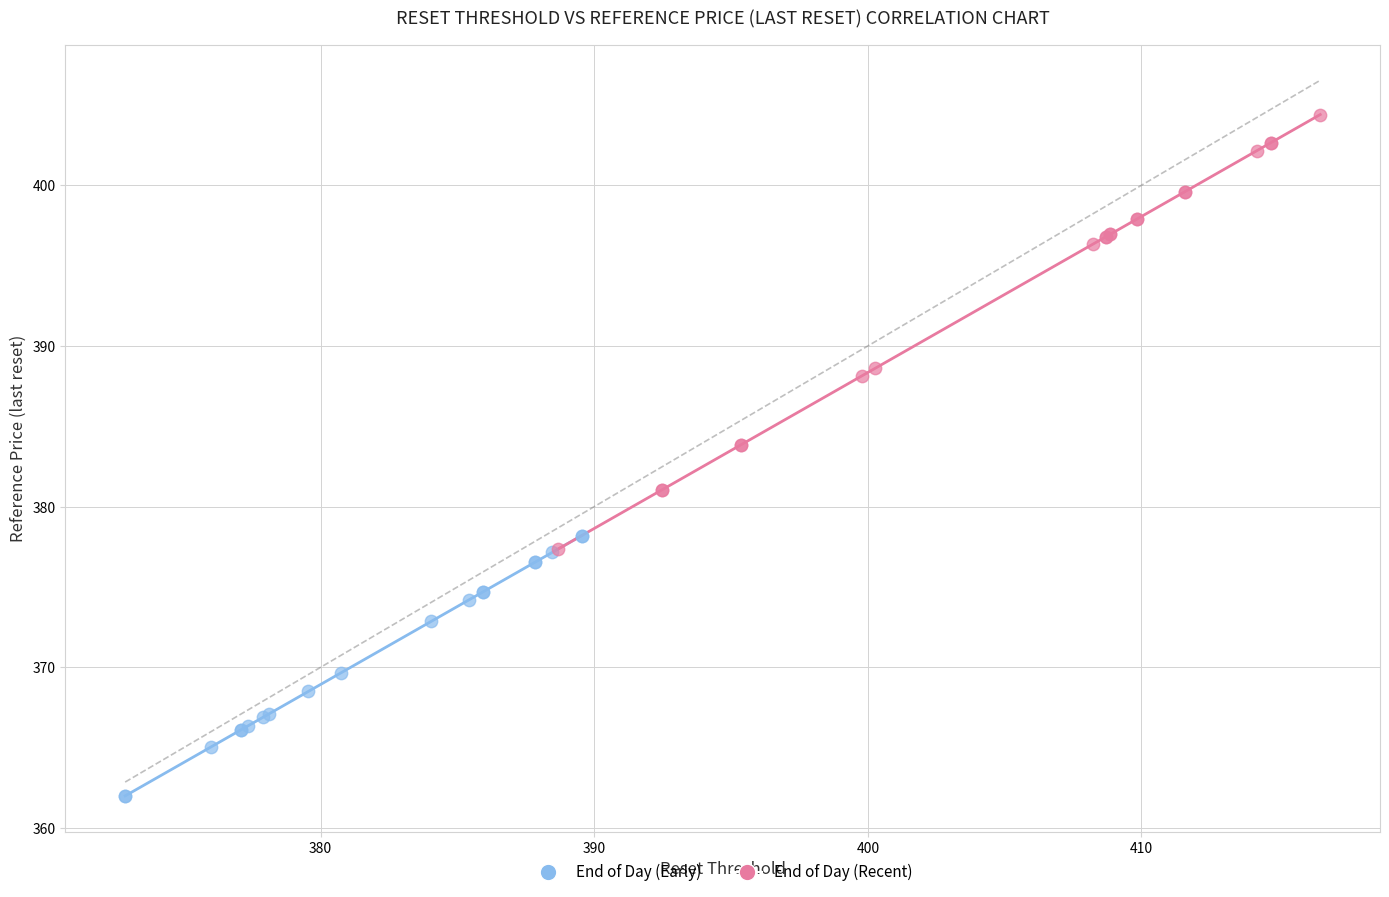

Which series reaches the maximum Y coordinate?

End of Day (Recent)